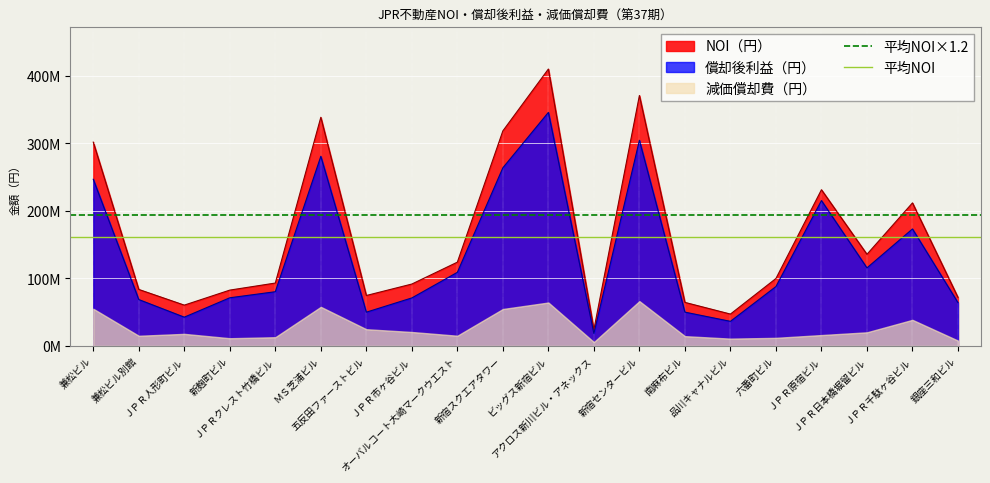

What is the label of the 1st point from the left?

兼松ビル